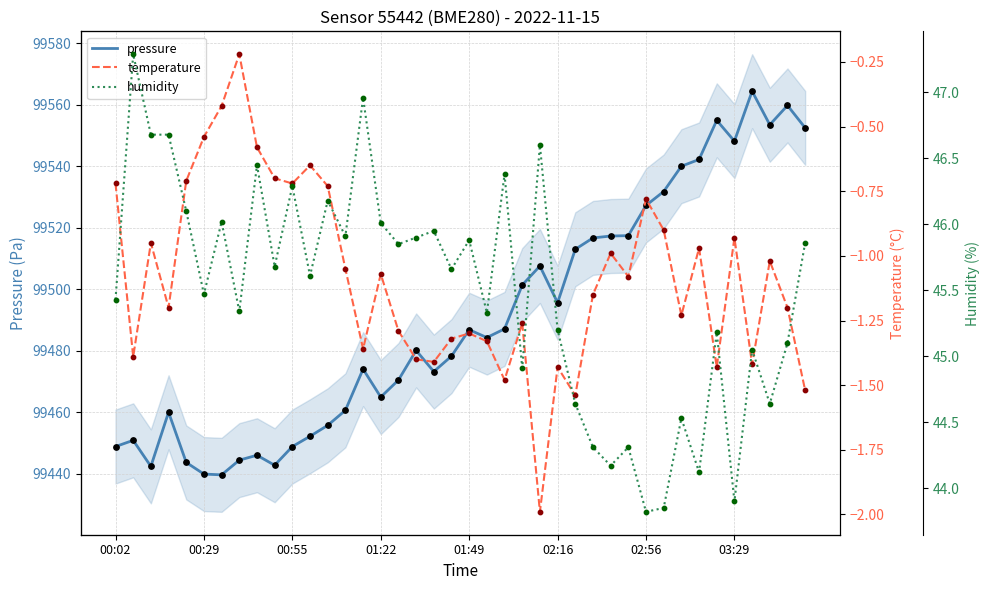

Is the value of pressure at 00:29 greater than the value of humidity at 02:56?

Yes